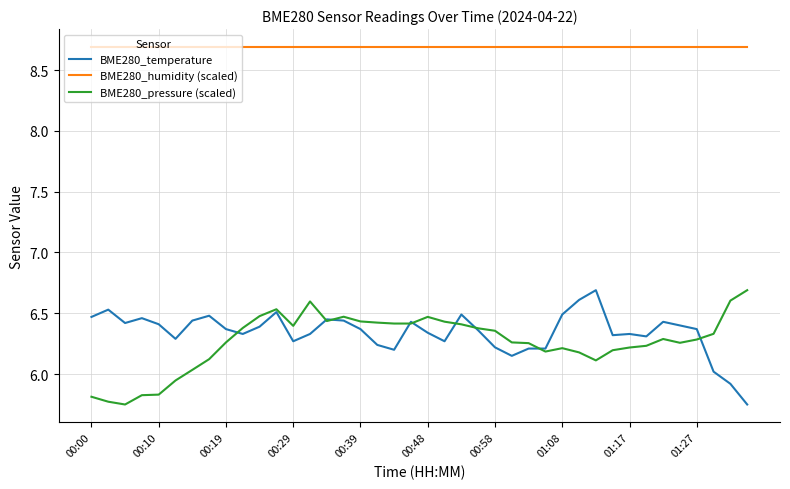

True or false: BME280_humidity (scaled) and BME280_temperature intersect in this chart.

False